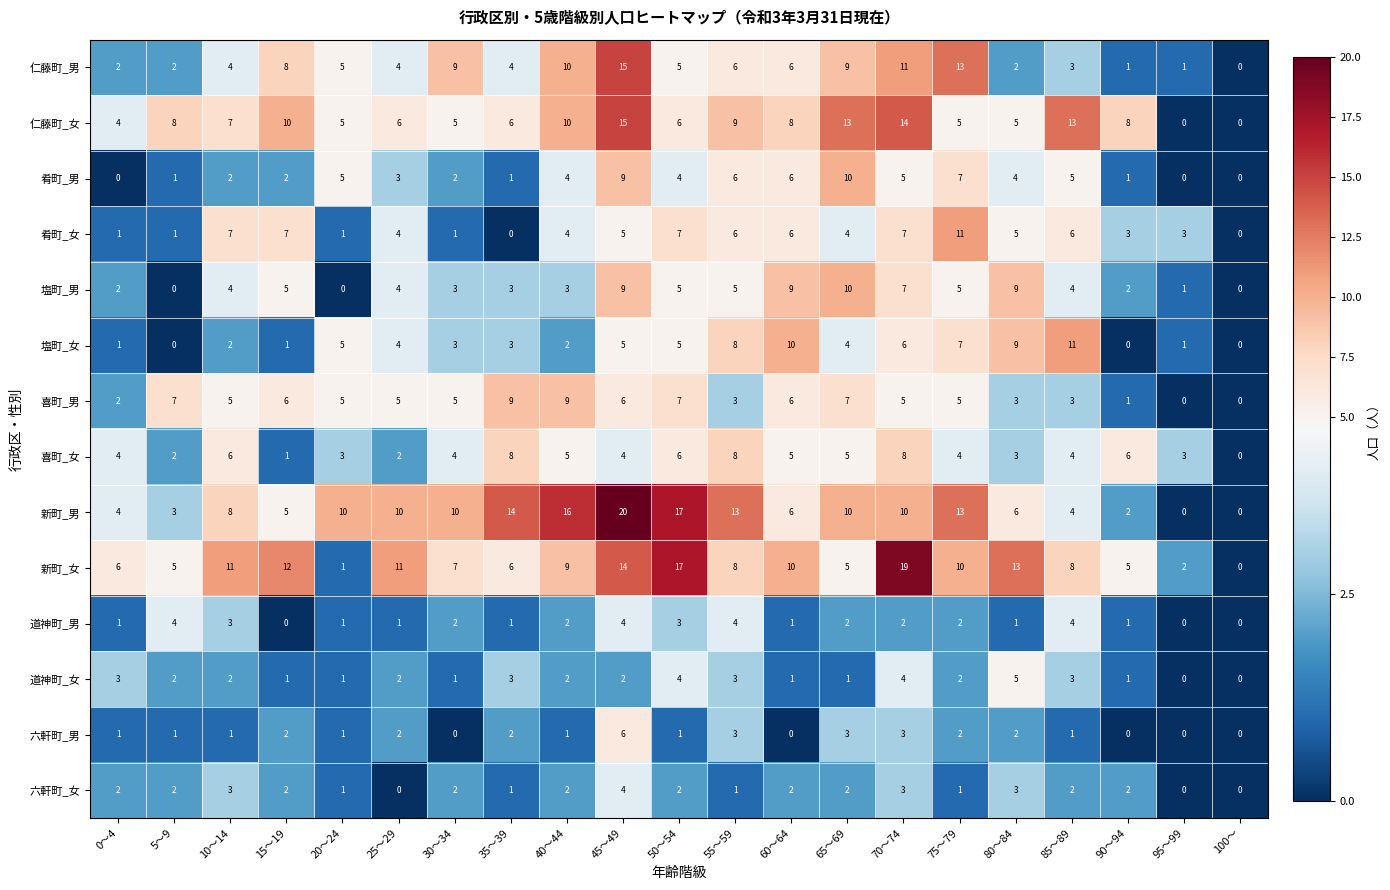

What is the spread (max minus min) of values at 75～79?

12